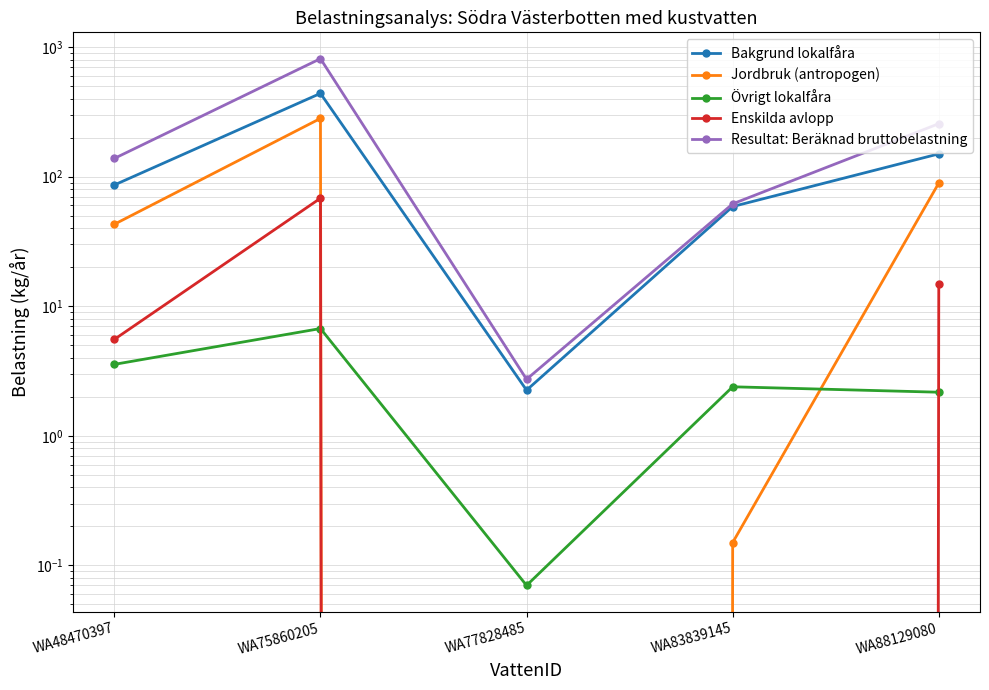

True or false: Bakgrund lokalfåra and Övrigt lokalfåra cross at least once.

False